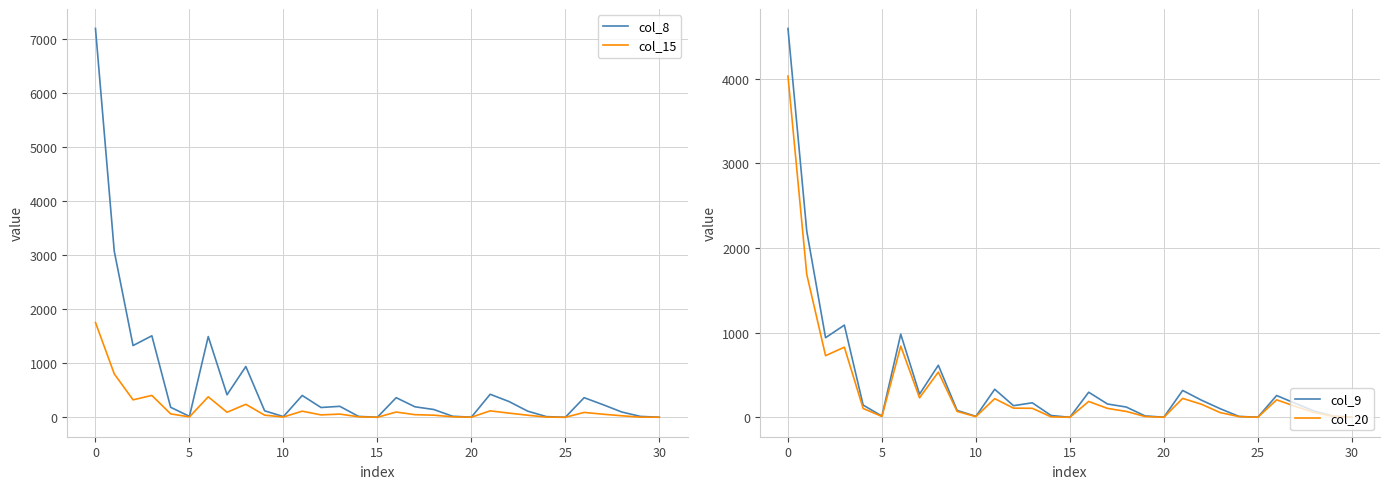

What is the sum of the col_8 values at 17 and 20?

211